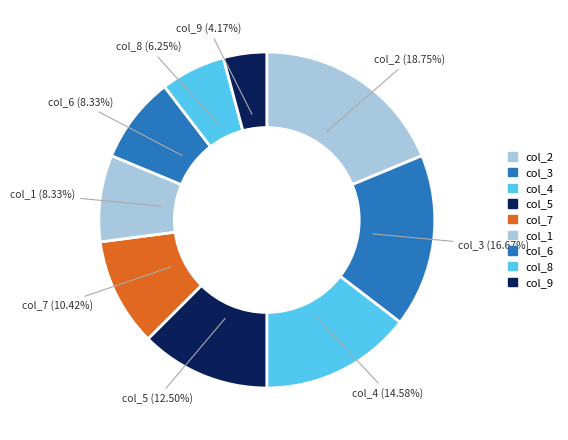

What is the ratio of the value at col_5 (12.50%) to the value at col_4 (14.58%)?

0.9